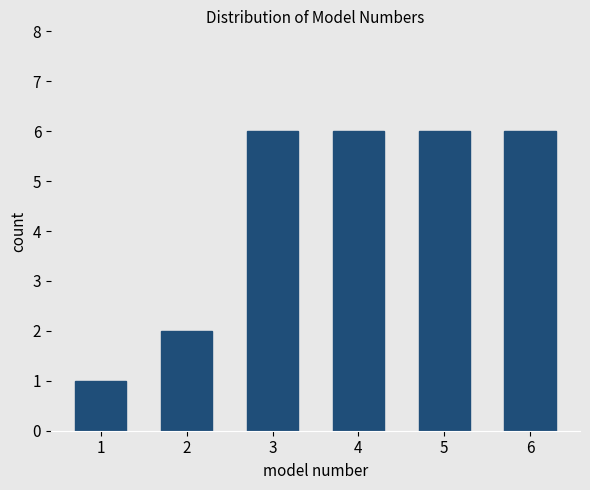

Reading left to right, what are all the values shown in this chart?

1	2	6	6	6	6